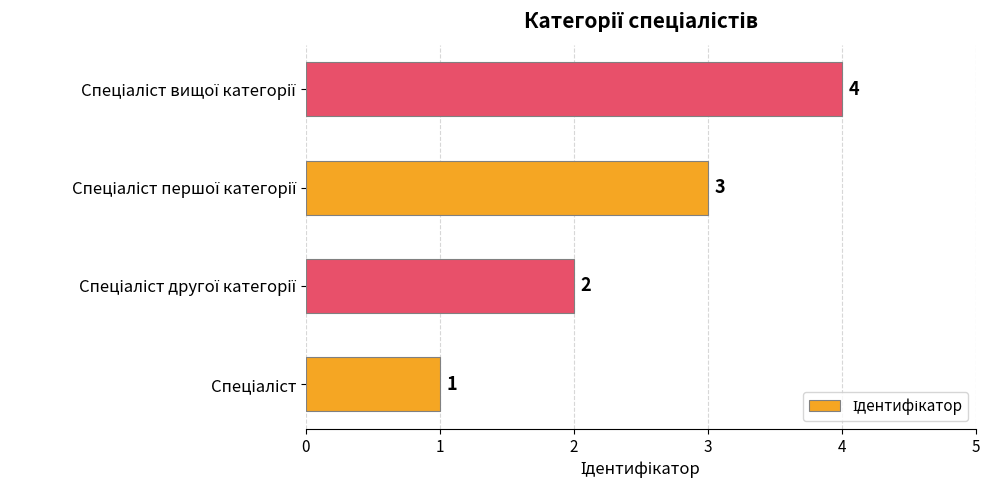

What is the sum of all values?

10